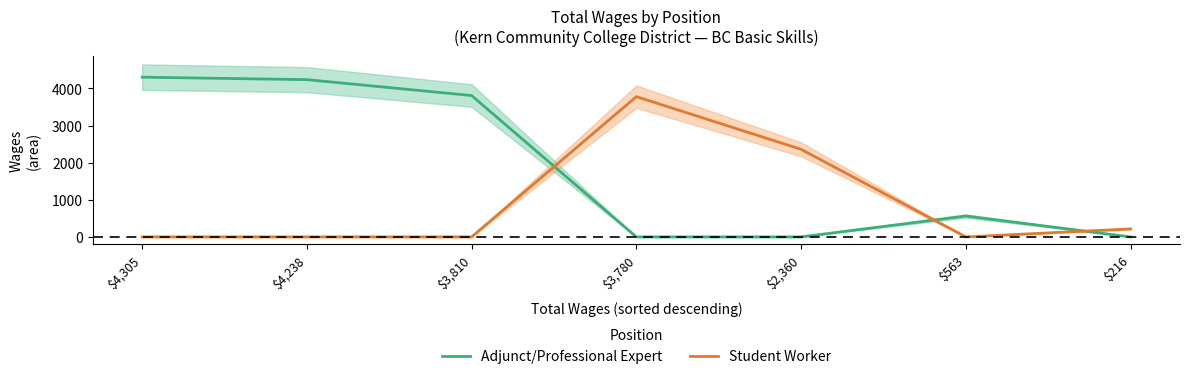

Which has a higher value, $216 or $4,238?

$4,238